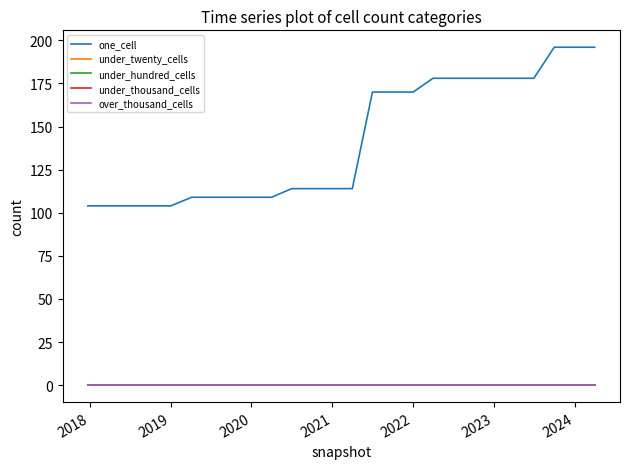

Does the chart have visible grid lines?

No